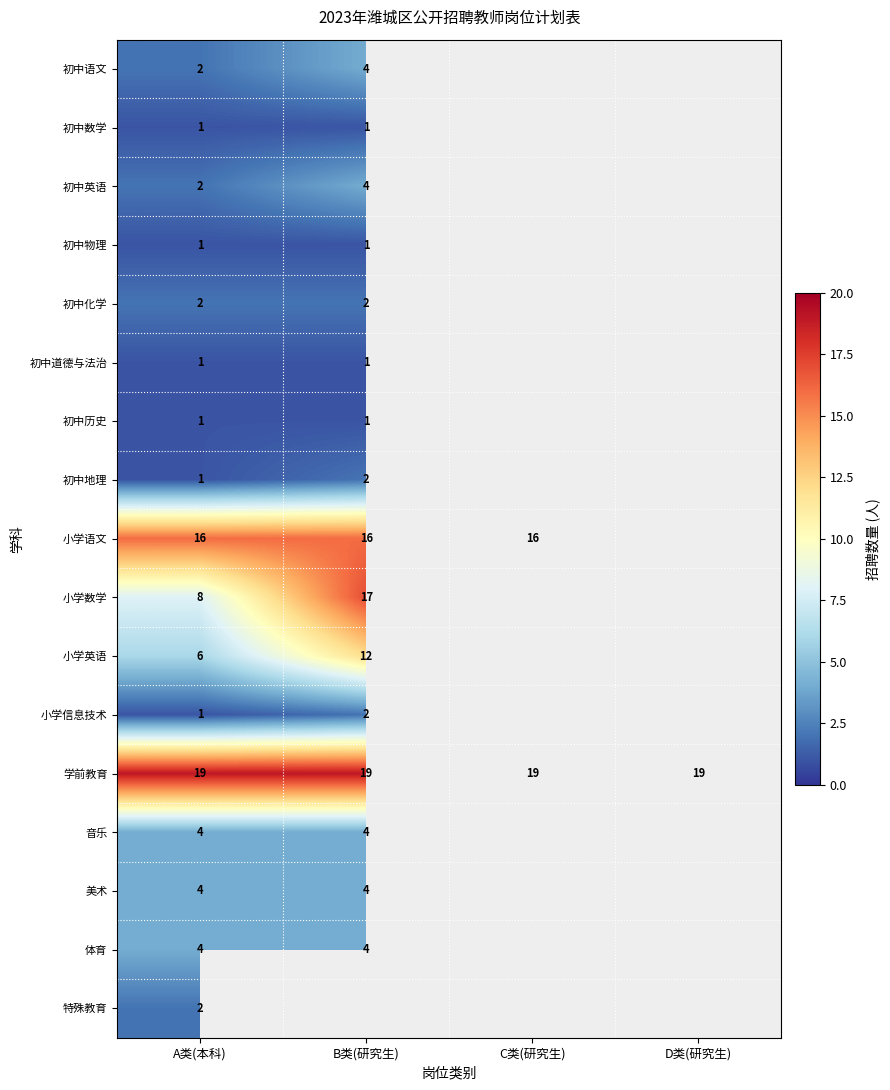

True or false: 特殊教育 has a value of 1 at A类(本科).

False